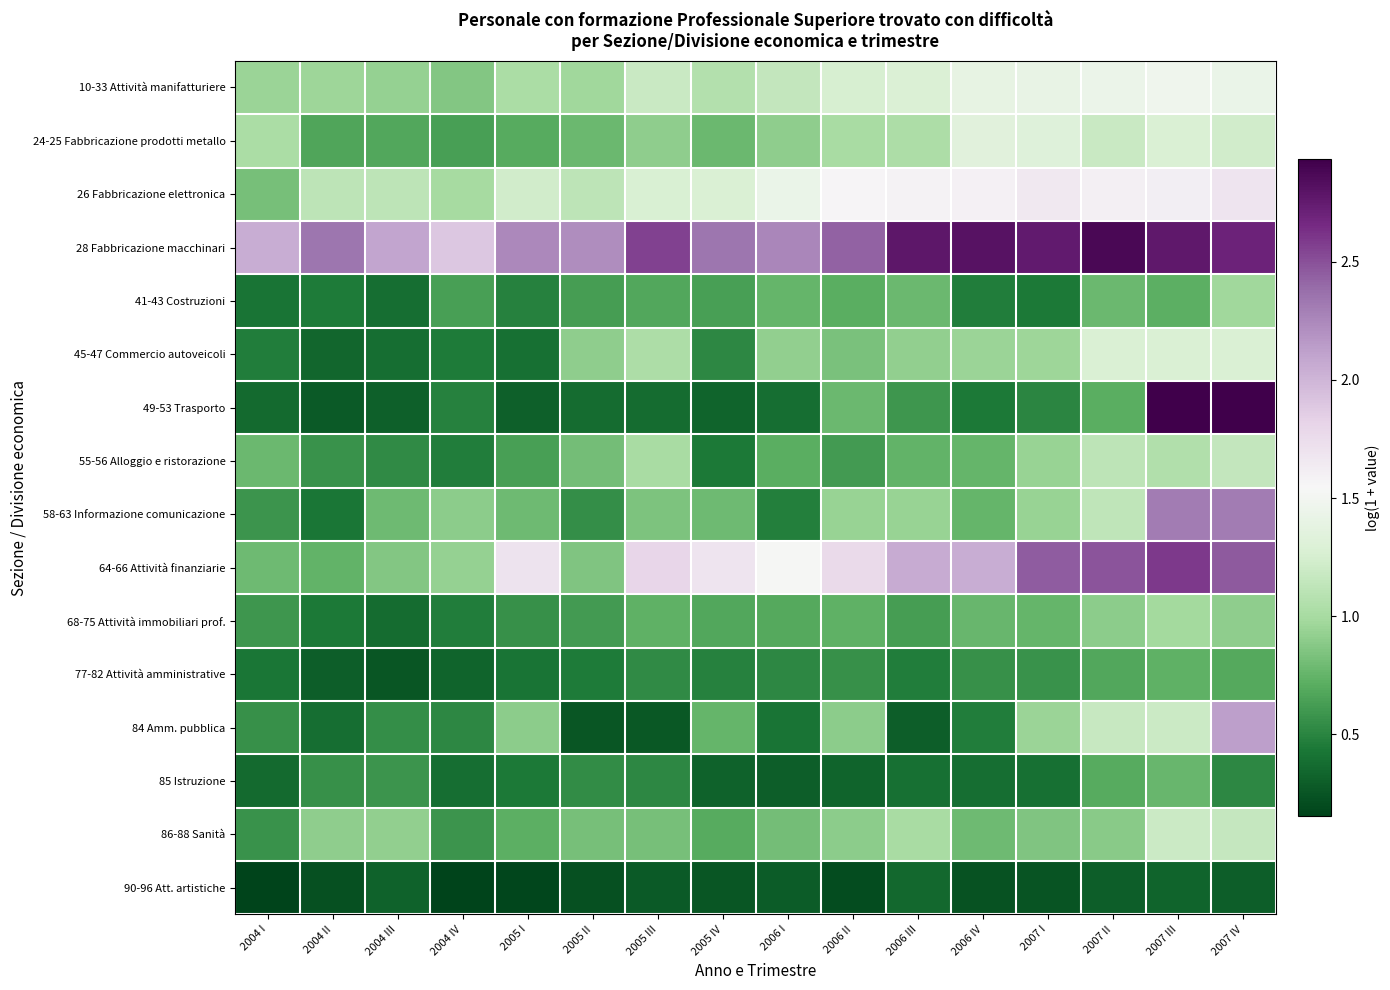

Reading left to right, transcribe all the data shown in this chart.

10-33 Attività manifatturiere: 2004 I=1.0	2004 II=1.0	2004 III=0.9	2004 IV=0.9	2005 I=1.0	2005 II=1.0	2005 III=1.2	2005 IV=1.1	2006 I=1.2	2006 II=1.3	2006 III=1.3	2006 IV=1.4	2007 I=1.4	2007 II=1.4	2007 III=1.5	2007 IV=1.4
24-25 Fabbricazione prodotti metallo: 2004 I=1.0	2004 II=0.7	2004 III=0.7	2004 IV=0.6	2005 I=0.7	2005 II=0.8	2005 III=0.9	2005 IV=0.8	2006 I=0.9	2006 II=1.0	2006 III=1.0	2006 IV=1.3	2007 I=1.3	2007 II=1.2	2007 III=1.3	2007 IV=1.2
26 Fabbricazione elettronica: 2004 I=0.8	2004 II=1.1	2004 III=1.1	2004 IV=1.0	2005 I=1.2	2005 II=1.1	2005 III=1.3	2005 IV=1.3	2006 I=1.4	2006 II=1.6	2006 III=1.6	2006 IV=1.6	2007 I=1.7	2007 II=1.6	2007 III=1.6	2007 IV=1.7
28 Fabbricazione macchinari: 2004 I=2.0	2004 II=2.3	2004 III=2.1	2004 IV=1.9	2005 I=2.2	2005 II=2.2	2005 III=2.6	2005 IV=2.3	2006 I=2.3	2006 II=2.4	2006 III=2.8	2006 IV=2.8	2007 I=2.8	2007 II=2.9	2007 III=2.8	2007 IV=2.7
41-43 Costruzioni: 2004 I=0.4	2004 II=0.4	2004 III=0.4	2004 IV=0.6	2005 I=0.5	2005 II=0.6	2005 III=0.7	2005 IV=0.6	2006 I=0.8	2006 II=0.7	2006 III=0.8	2006 IV=0.5	2007 I=0.4	2007 II=0.8	2007 III=0.7	2007 IV=1.0
45-47 Commercio autoveicoli: 2004 I=0.5	2004 II=0.3	2004 III=0.4	2004 IV=0.5	2005 I=0.4	2005 II=0.9	2005 III=1.0	2005 IV=0.5	2006 I=0.9	2006 II=0.8	2006 III=0.9	2006 IV=0.9	2007 I=1.0	2007 II=1.3	2007 III=1.3	2007 IV=1.3
49-53 Trasporto: 2004 I=0.4	2004 II=0.3	2004 III=0.3	2004 IV=0.5	2005 I=0.3	2005 II=0.4	2005 III=0.4	2005 IV=0.3	2006 I=0.4	2006 II=0.8	2006 III=0.6	2006 IV=0.4	2007 I=0.5	2007 II=0.7	2007 III=2.9	2007 IV=2.9
55-56 Alloggio e ristorazione: 2004 I=0.8	2004 II=0.6	2004 III=0.5	2004 IV=0.5	2005 I=0.6	2005 II=0.8	2005 III=1.0	2005 IV=0.4	2006 I=0.7	2006 II=0.6	2006 III=0.7	2006 IV=0.8	2007 I=0.9	2007 II=1.1	2007 III=1.1	2007 IV=1.1
58-63 Informazione comunicazione: 2004 I=0.6	2004 II=0.4	2004 III=0.8	2004 IV=0.9	2005 I=0.8	2005 II=0.5	2005 III=0.8	2005 IV=0.8	2006 I=0.5	2006 II=0.9	2006 III=0.9	2006 IV=0.8	2007 I=0.9	2007 II=1.1	2007 III=2.3	2007 IV=2.3
64-66 Attività finanziarie: 2004 I=0.8	2004 II=0.7	2004 III=0.9	2004 IV=0.9	2005 I=1.7	2005 II=0.9	2005 III=1.8	2005 IV=1.7	2006 I=1.5	2006 II=1.8	2006 III=2.1	2006 IV=2.0	2007 I=2.5	2007 II=2.5	2007 III=2.6	2007 IV=2.5
68-75 Attività immobiliari prof.: 2004 I=0.6	2004 II=0.4	2004 III=0.4	2004 IV=0.5	2005 I=0.6	2005 II=0.6	2005 III=0.7	2005 IV=0.7	2006 I=0.7	2006 II=0.7	2006 III=0.6	2006 IV=0.8	2007 I=0.8	2007 II=0.9	2007 III=1.0	2007 IV=0.9
77-82 Attività amministrative: 2004 I=0.4	2004 II=0.3	2004 III=0.3	2004 IV=0.3	2005 I=0.4	2005 II=0.5	2005 III=0.5	2005 IV=0.5	2006 I=0.5	2006 II=0.6	2006 III=0.5	2006 IV=0.6	2007 I=0.6	2007 II=0.7	2007 III=0.7	2007 IV=0.7
84 Amm. pubblica: 2004 I=0.6	2004 II=0.4	2004 III=0.6	2004 IV=0.5	2005 I=0.9	2005 II=0.3	2005 III=0.3	2005 IV=0.8	2006 I=0.4	2006 II=0.9	2006 III=0.3	2006 IV=0.5	2007 I=1.0	2007 II=1.2	2007 III=1.2	2007 IV=2.1
85 Istruzione: 2004 I=0.4	2004 II=0.6	2004 III=0.6	2004 IV=0.4	2005 I=0.4	2005 II=0.5	2005 III=0.5	2005 IV=0.3	2006 I=0.3	2006 II=0.3	2006 III=0.4	2006 IV=0.4	2007 I=0.4	2007 II=0.7	2007 III=0.8	2007 IV=0.5
86-88 Sanità: 2004 I=0.6	2004 II=0.9	2004 III=0.9	2004 IV=0.6	2005 I=0.7	2005 II=0.8	2005 III=0.8	2005 IV=0.7	2006 I=0.8	2006 II=0.9	2006 III=1.0	2006 IV=0.8	2007 I=0.9	2007 II=0.9	2007 III=1.2	2007 IV=1.2
90-96 Att. artistiche: 2004 I=0.2	2004 II=0.2	2004 III=0.3	2004 IV=0.2	2005 I=0.2	2005 II=0.2	2005 III=0.3	2005 IV=0.3	2006 I=0.3	2006 II=0.2	2006 III=0.4	2006 IV=0.2	2007 I=0.2	2007 II=0.3	2007 III=0.3	2007 IV=0.3